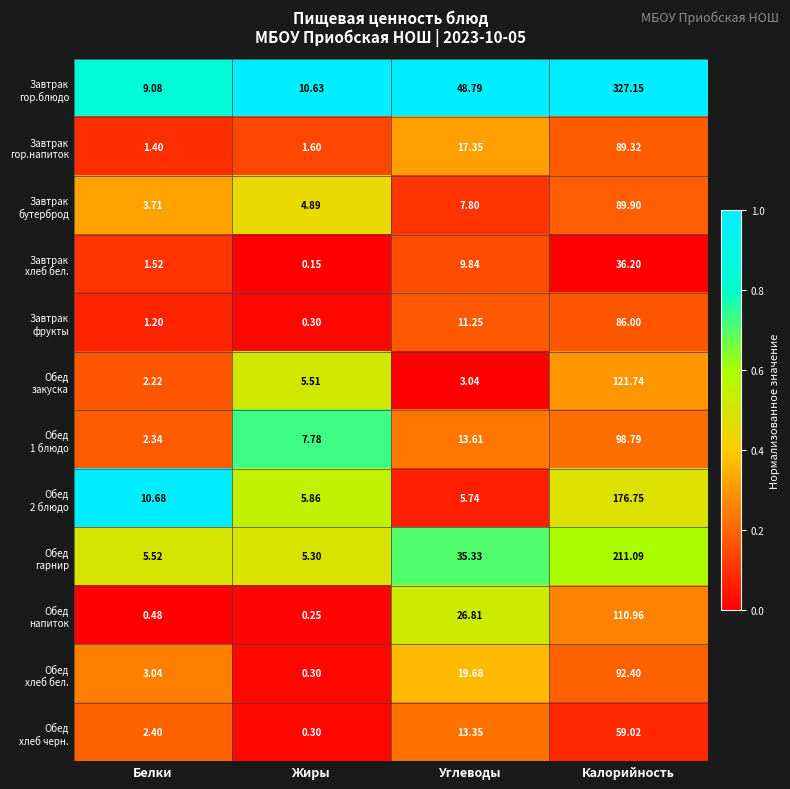

Which label corresponds to the smallest value in the chart?

Жиры